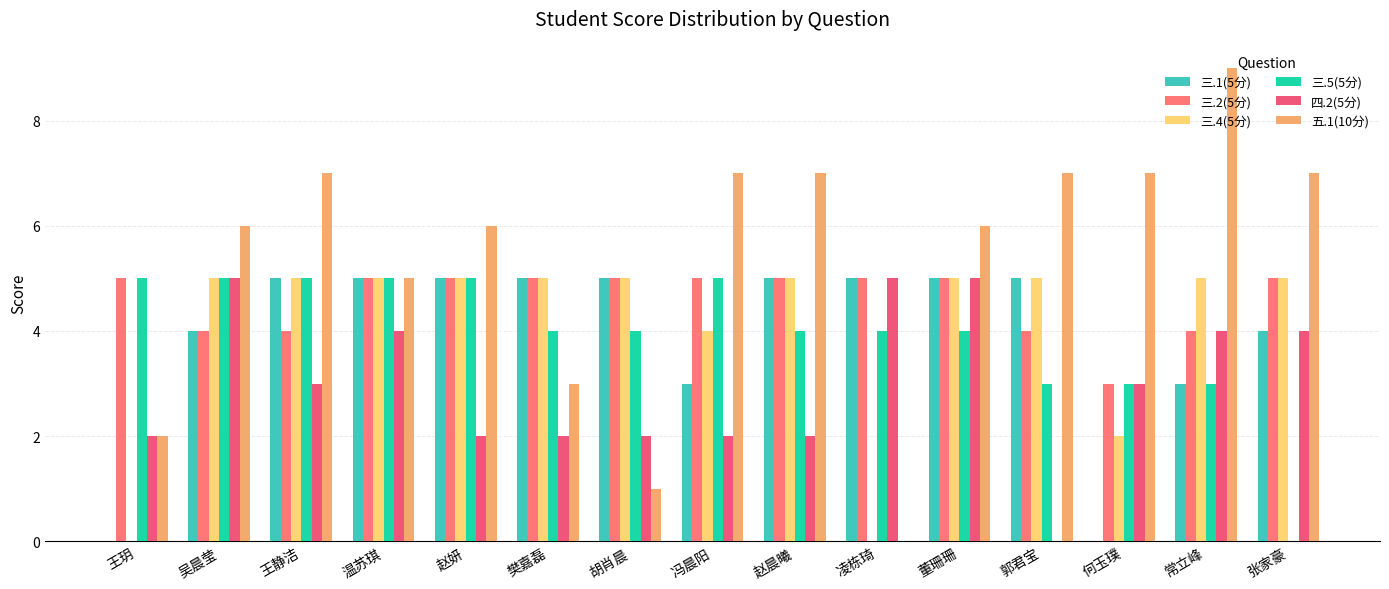

Reading left to right, transcribe all the data shown in this chart.

三.1(5分): 0	4	5	5	5	5	5	3	5	5	5	5	0	3	4
三.2(5分): 5	4	4	5	5	5	5	5	5	5	5	4	3	4	5
三.4(5分): 0	5	5	5	5	5	5	4	5	0	5	5	2	5	5
三.5(5分): 5	5	5	5	5	4	4	5	4	4	4	3	3	3	0
四.2(5分): 2	5	3	4	2	2	2	2	2	5	5	0	3	4	4
五.1(10分): 2	6	7	5	6	3	1	7	7	0	6	7	7	9	7